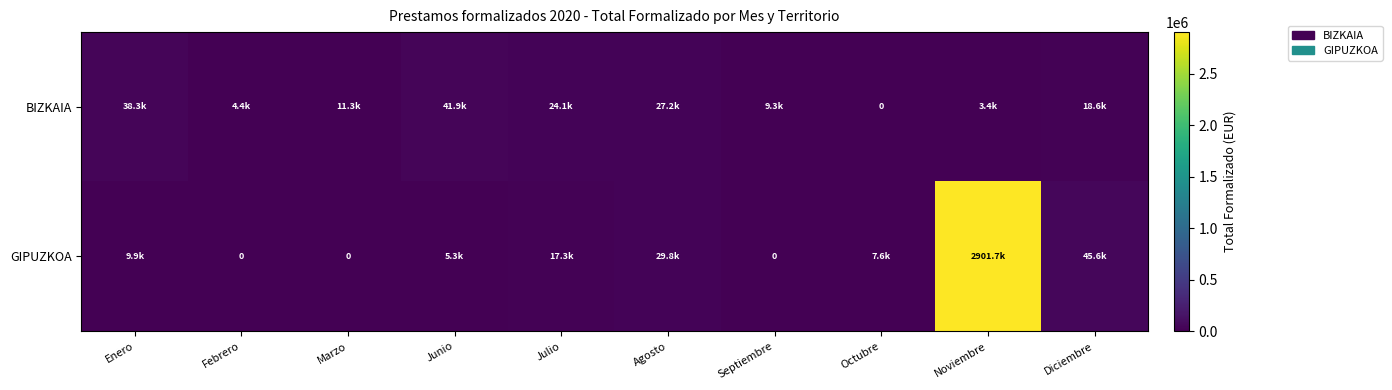

List the labels in order of GIPUZKOA value, smallest first.

Febrero, Marzo, Septiembre, Junio, Octubre, Enero, Julio, Agosto, Diciembre, Noviembre